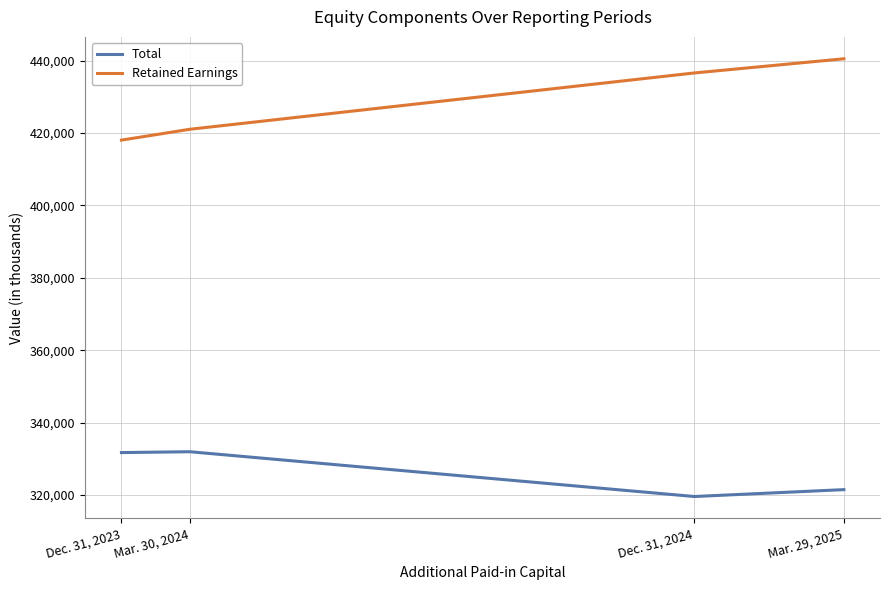

True or false: Retained Earnings and Total intersect in this chart.

False